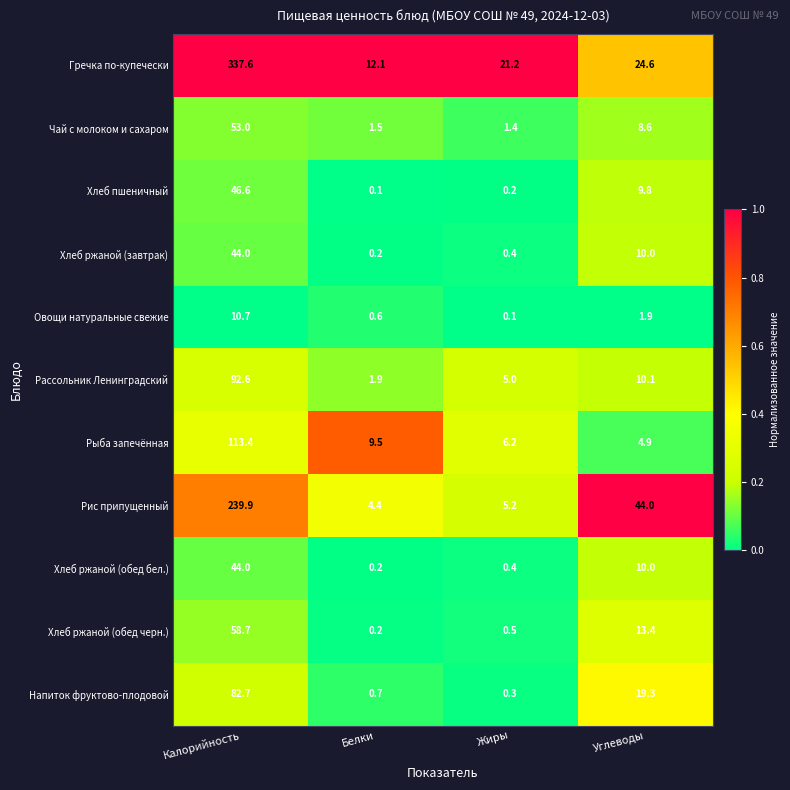

At how many categories does at least one series exceed 0?

4